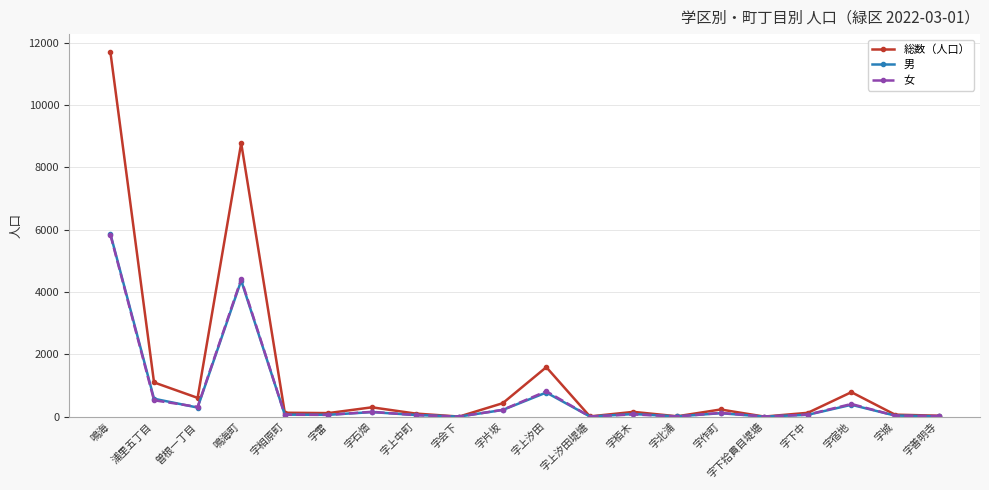

Is it true that 男 equals 1438 at 鳴海?

False